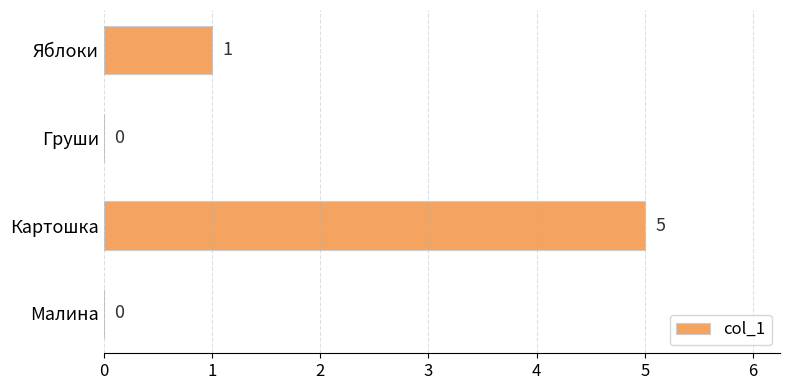

True or false: the data shows 0 at Яблоки.

False